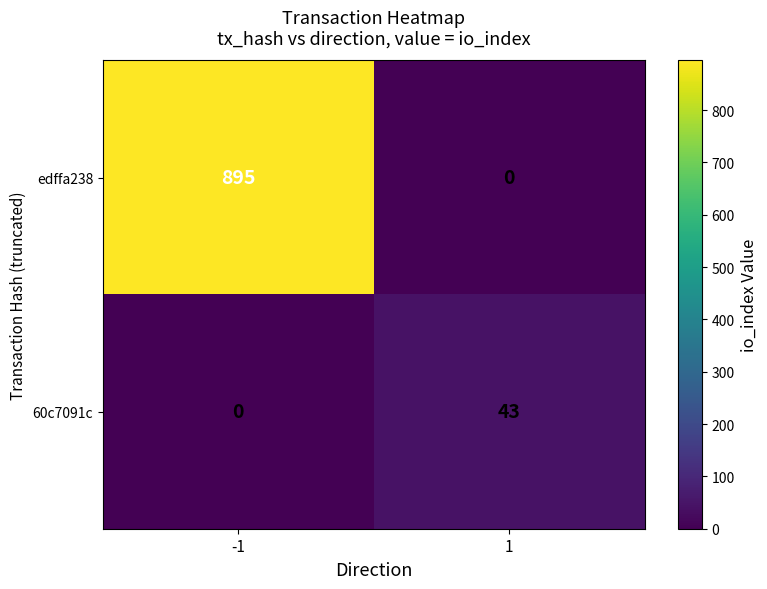

Reading left to right, list all the values displayed in this chart.

edffa238: -1=895	1=0
60c7091c: -1=0	1=43